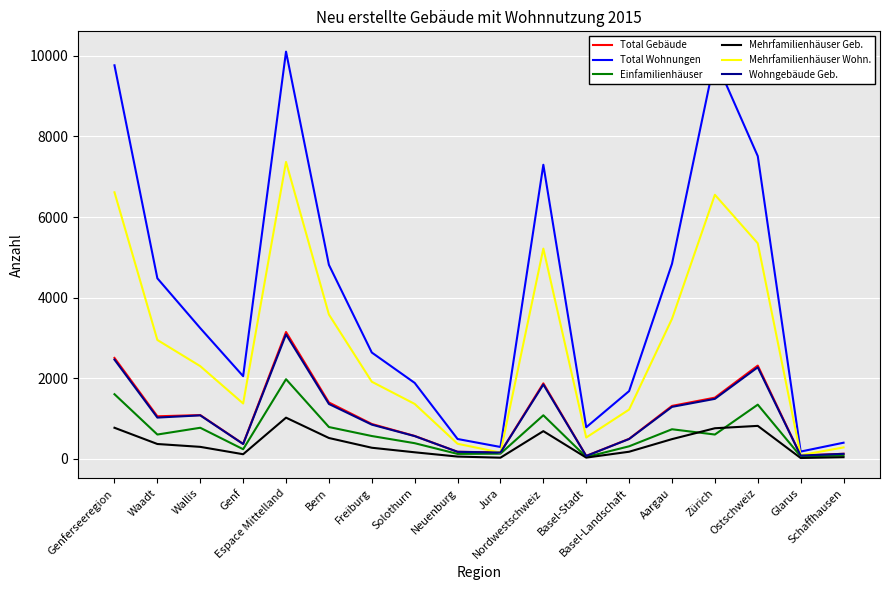

Which series has the widest spread of values?

Total Wohnungen